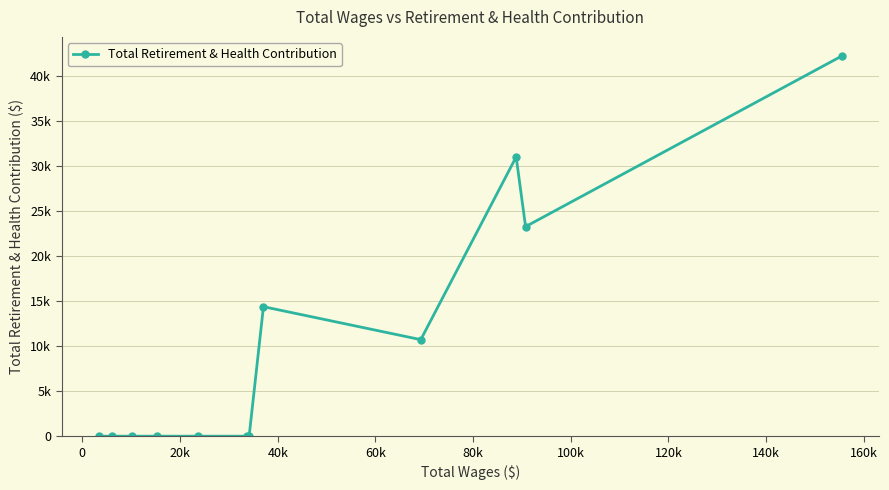

Is this an area chart (filled region under the line)?

No